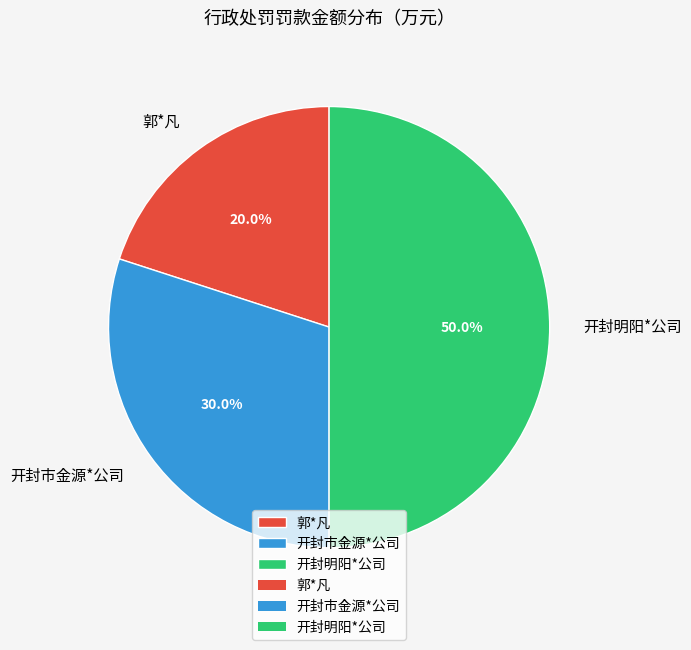

Between 开封市金源*公司 and 郭*凡, which is larger?

开封市金源*公司